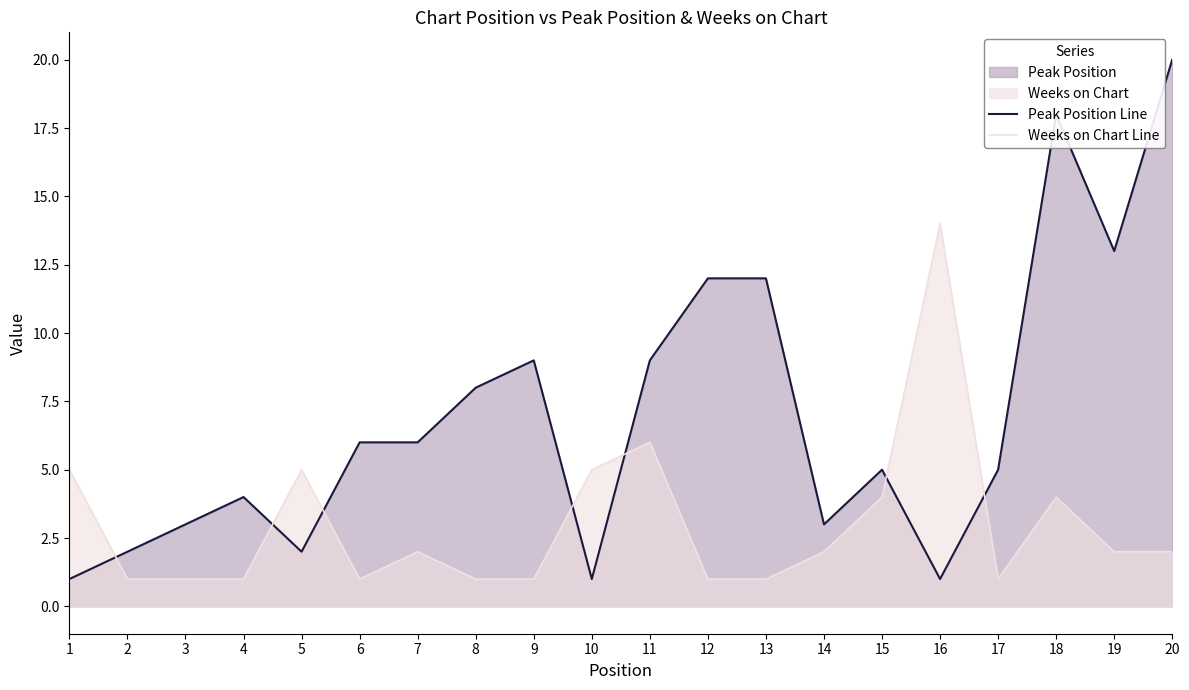

The Peak Position Line series shows 3 at 2. True or false?

False